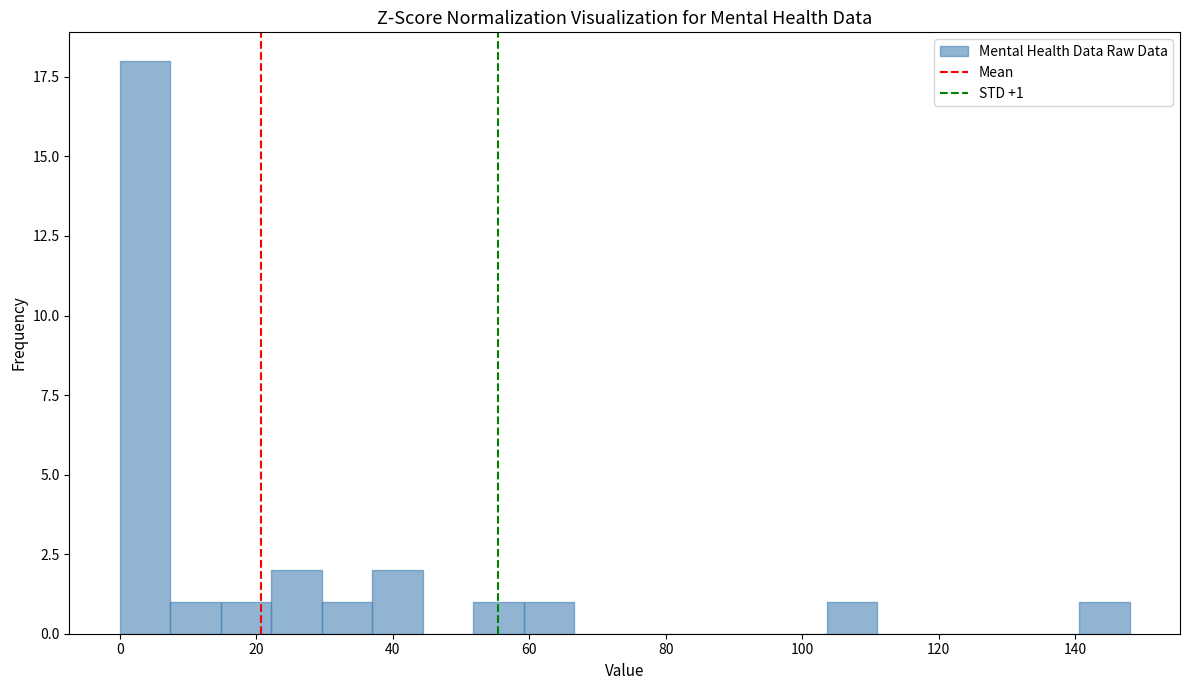

Read against the x-axis, roughly where is the centre of the tallest bar?

4